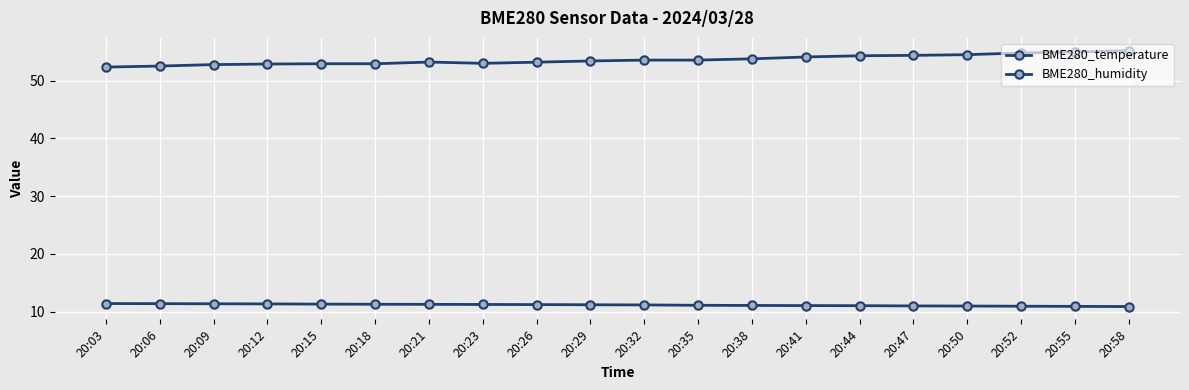

How many lines are shown in the chart?

2